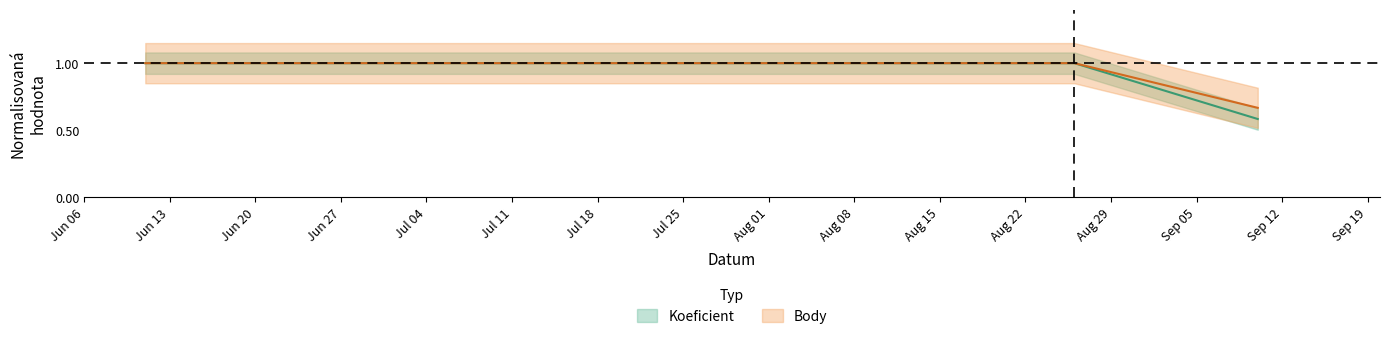

What is the label of the 2nd point from the right?

2022-08-26